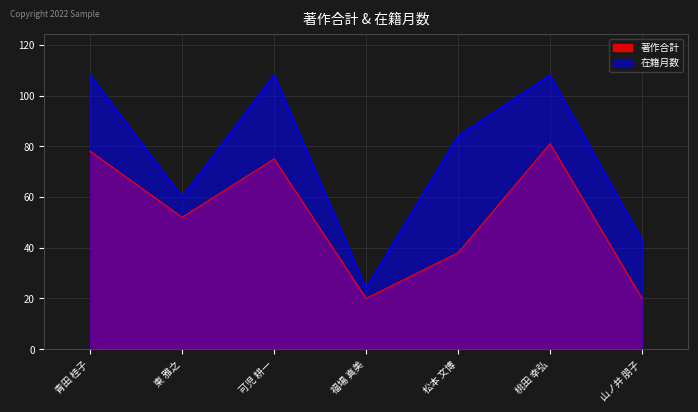

What are all the series names shown in the legend?

著作合計, 在籍月数